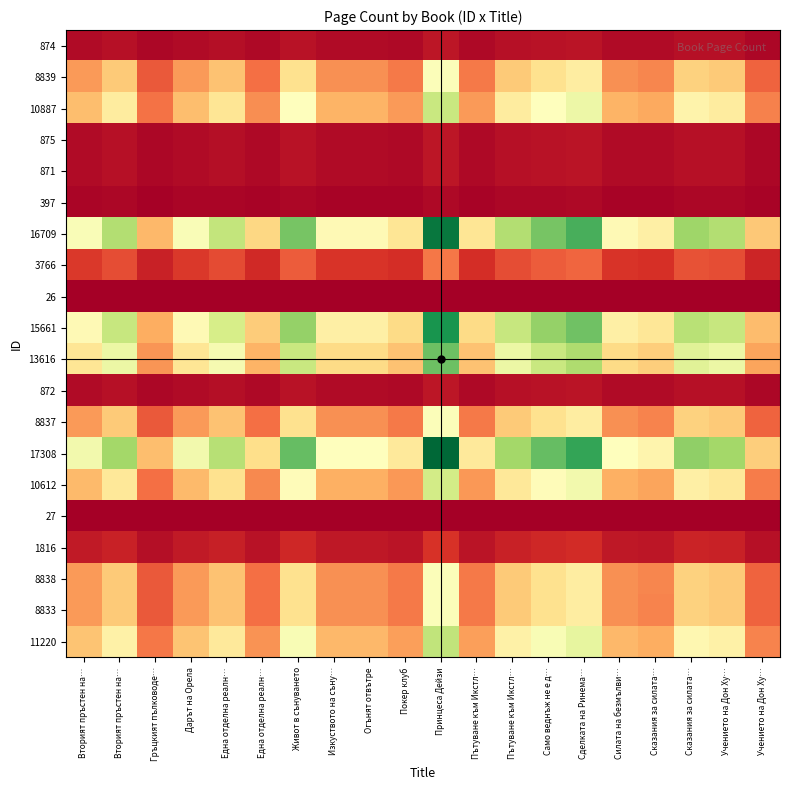

Which has a higher value, Вторият пръстен на… or Само веднъж не е д…?

Само веднъж не е д…